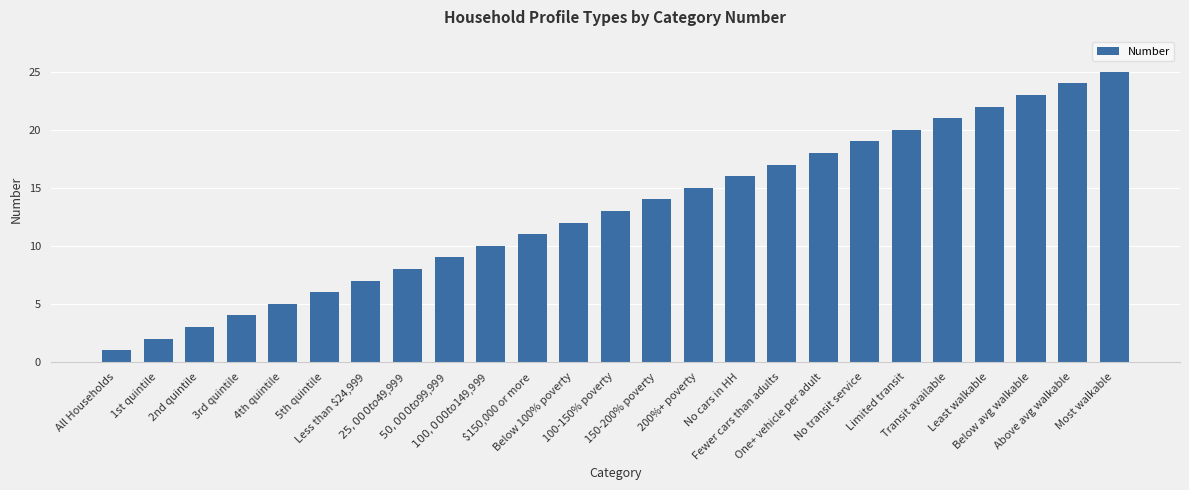

Does the chart contain stacked bars?

No